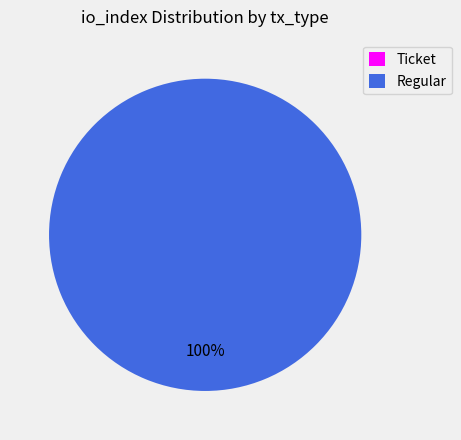

Rank the categories by value from highest to lowest.

Regular (io_index=88), Ticket (io_index=0)